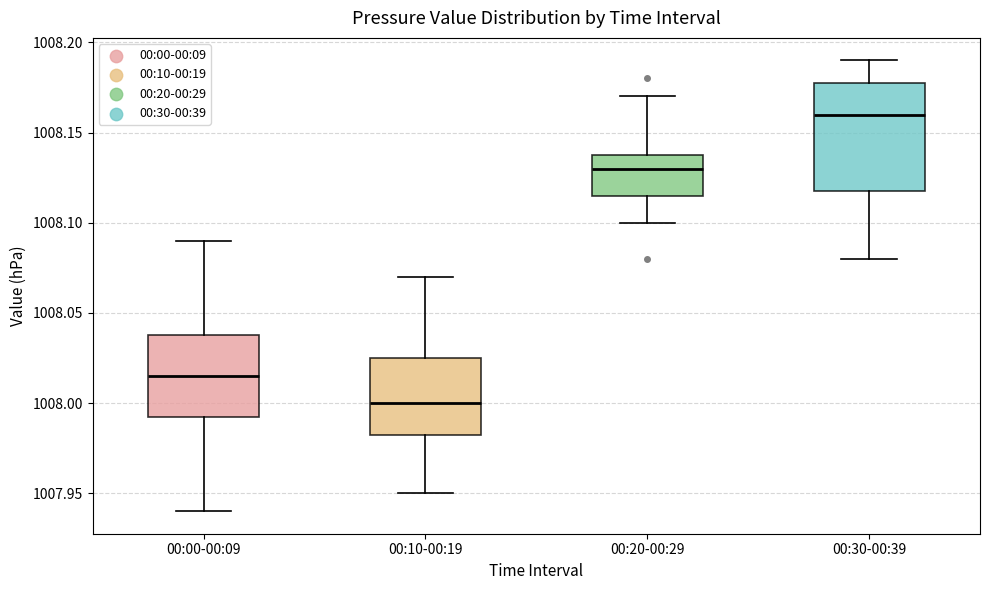

Reading left to right, read every box against the y-axis: the position of its median line, the range the box covers, and the ends of its whiskers. The values are not printed on the chart, so give them approximately, as read against the axis.

00:00-00:09: median 1008.015, box 1007.995 to 1008.040, whiskers 1007.940 to 1008.090
00:10-00:19: median 1008.000, box 1007.985 to 1008.025, whiskers 1007.950 to 1008.070
00:20-00:29: median 1008.130, box 1008.115 to 1008.140, whiskers 1008.100 to 1008.170
00:30-00:39: median 1008.160, box 1008.120 to 1008.180, whiskers 1008.080 to 1008.190